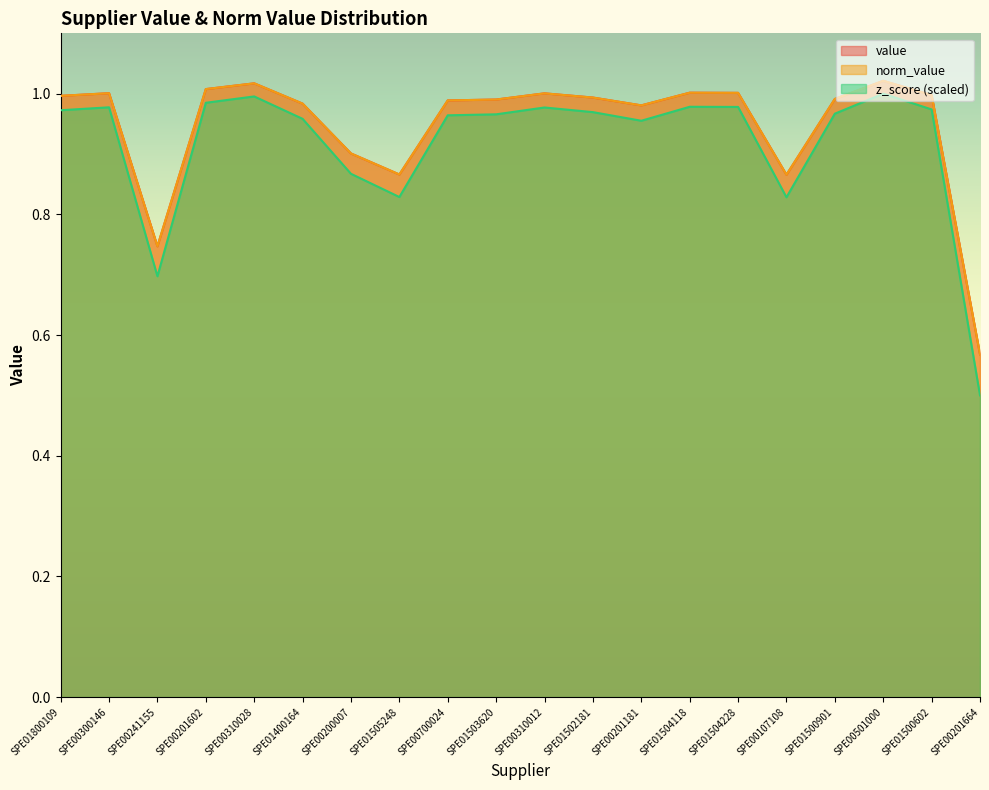

List the series in order of their peak value, lowest first.

z_score, value, norm_value